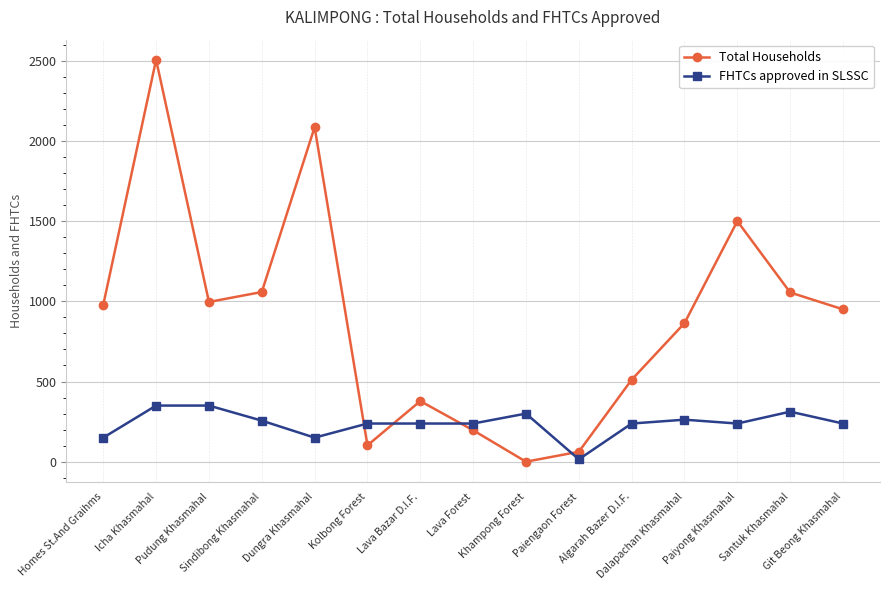

Where do FHTCs approved in SLSSC and Total Households first cross each other?

Dungra Khasmahal and Kolbong Forest